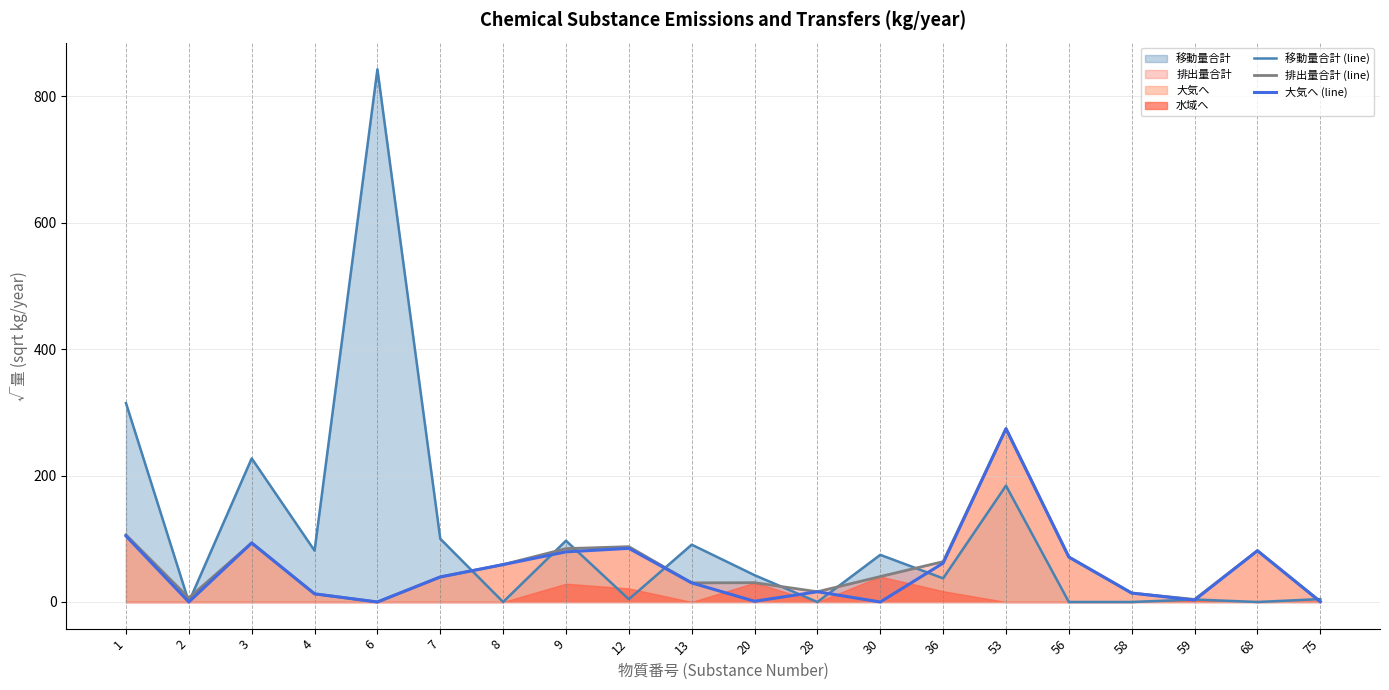

What is the average value of the 移動量合計 (line) series?

105.2